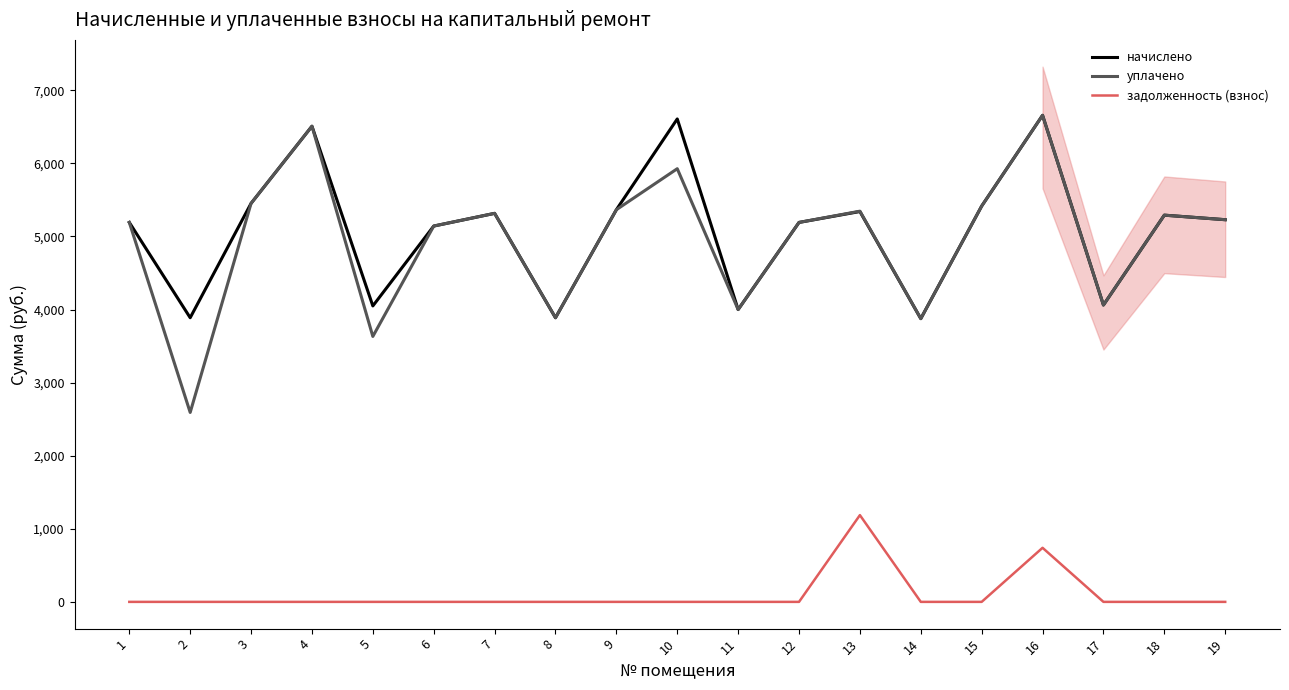

How many positive values does the задолженность (взнос) series have?

2